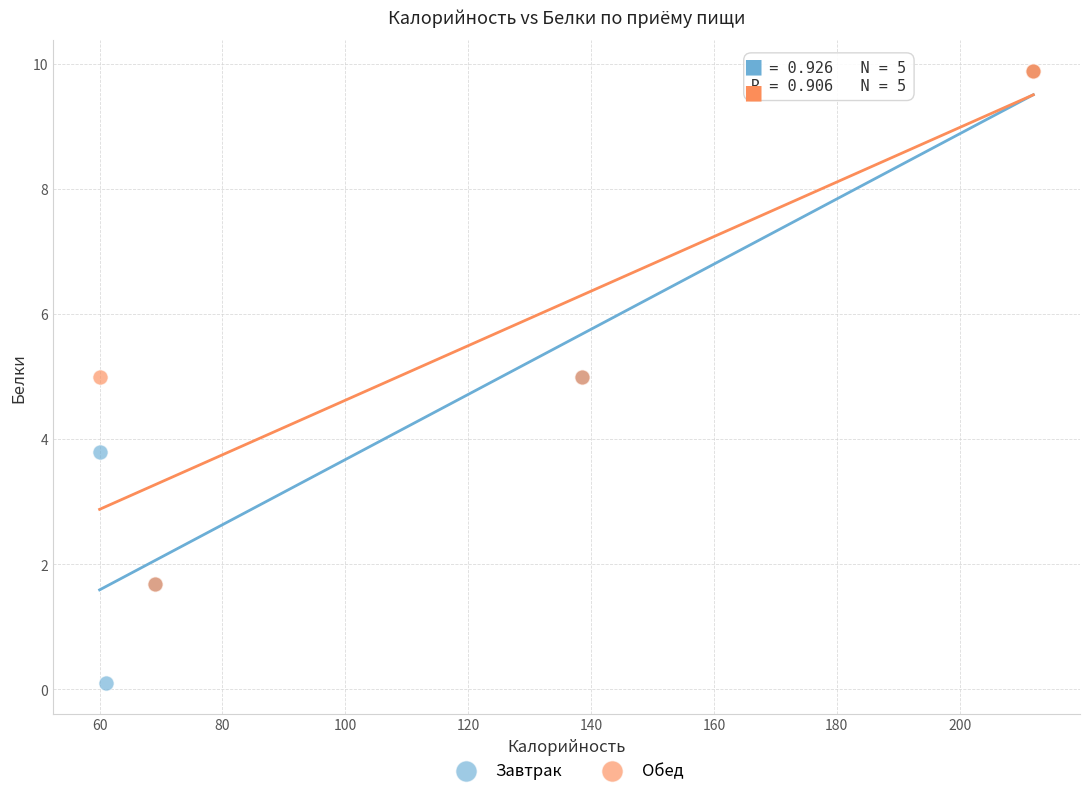

Which series has the widest spread of Y values?

Завтрак